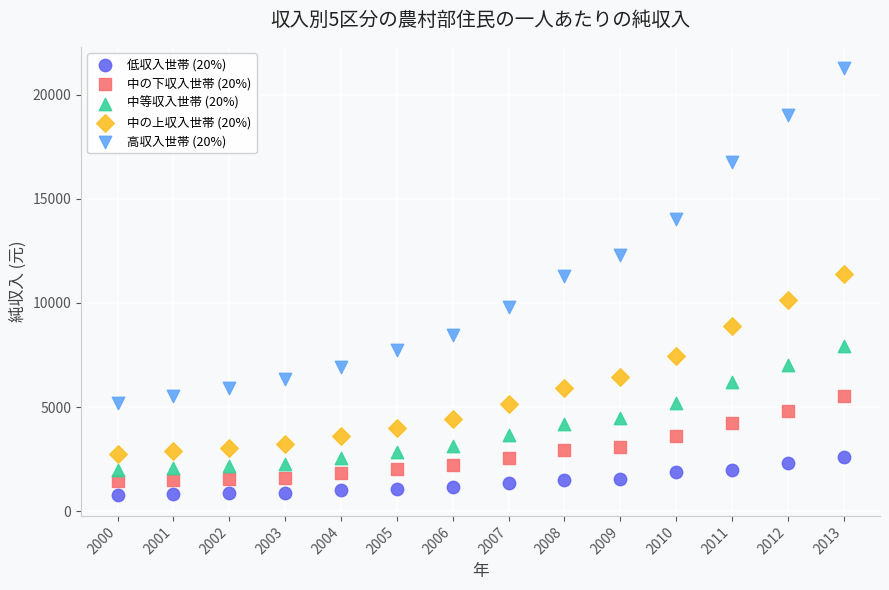

Which series reaches the maximum Y coordinate?

高収入世帯 (20%)